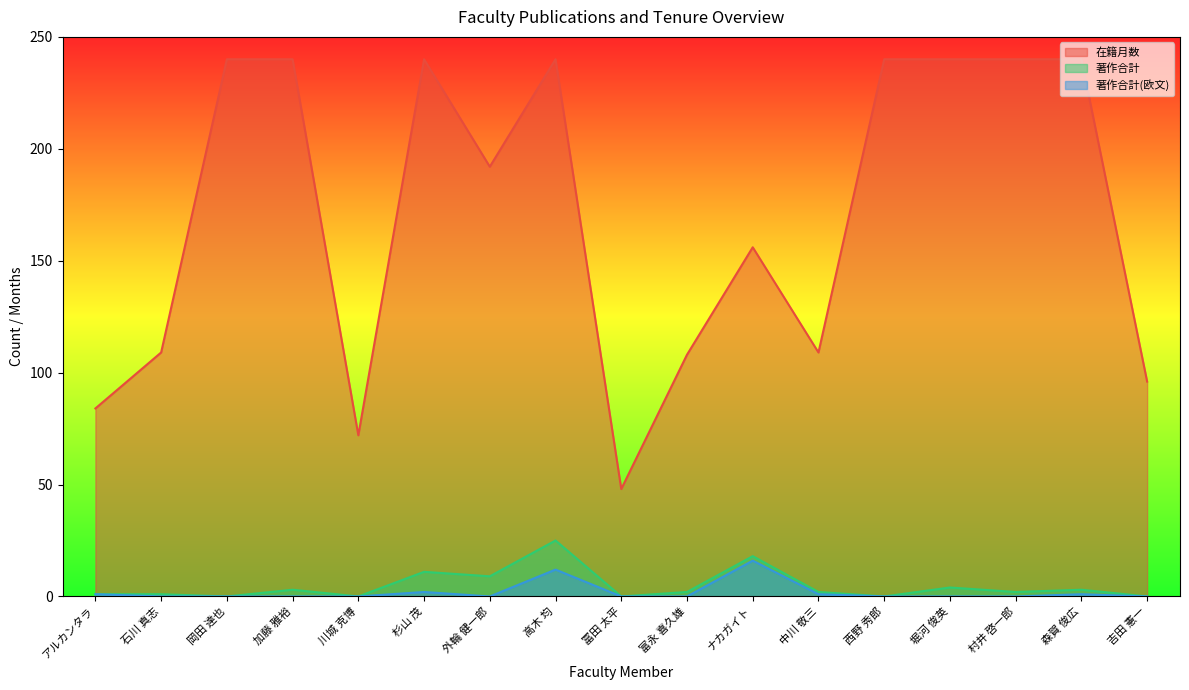

Is the value of 在籍月数 at 冨田 太平 greater than the value of 著作合計(欧文) at ナカガイト?

Yes